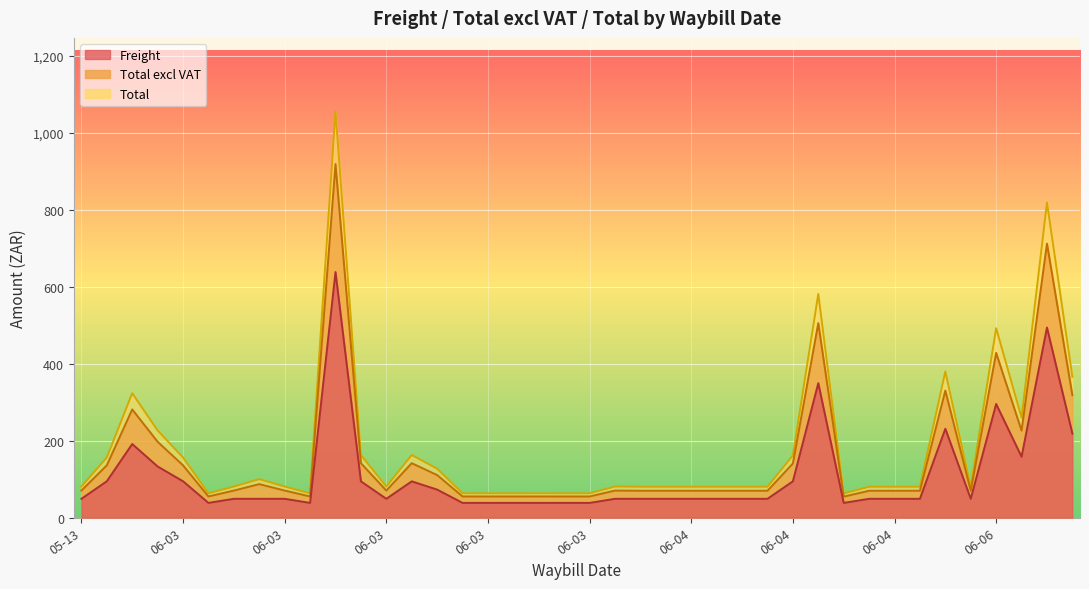

True or false: Freight and Total excl VAT cross at least once.

False